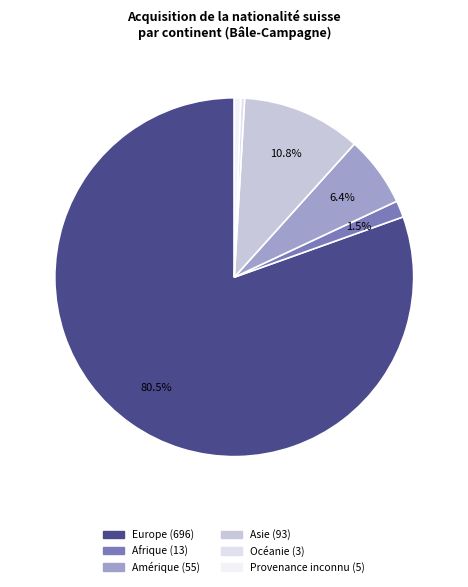

To the nearest percent, what is the combined percentage of Afrique and Europe?

82%